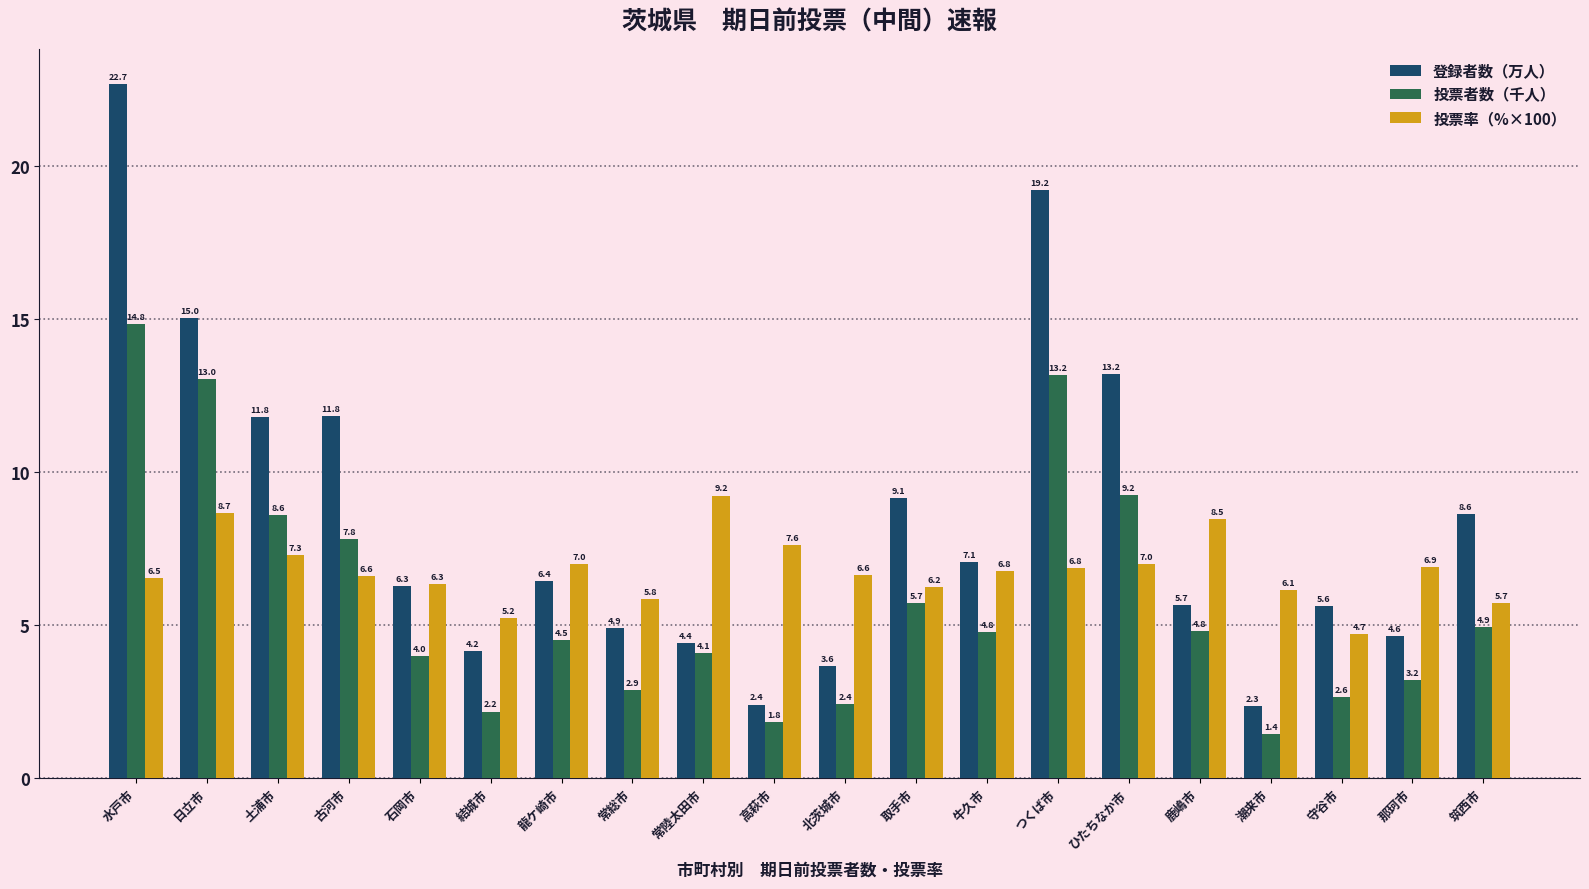

The 投票率（%×100） series shows 10.0 at 取手市. True or false?

False